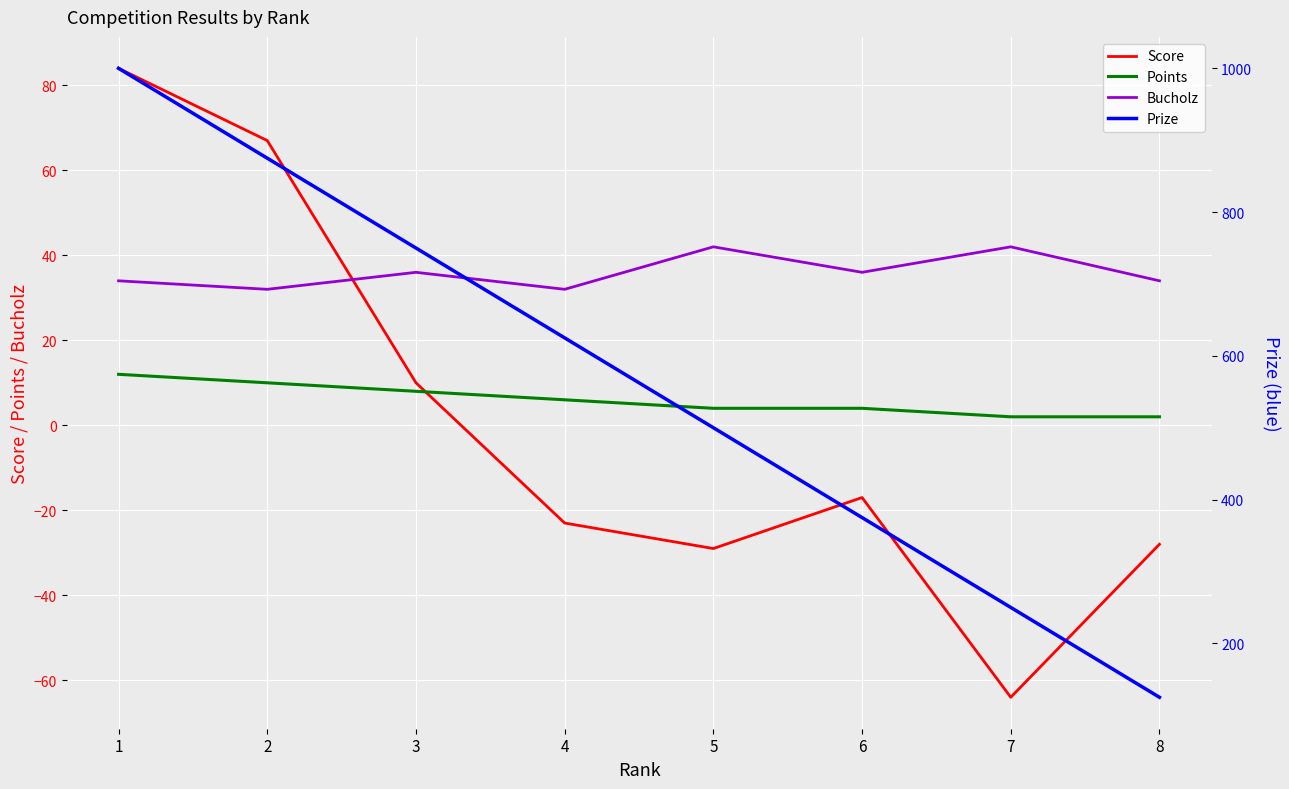

Between which two adjacent categories do Points and Score first intersect?

3 and 4